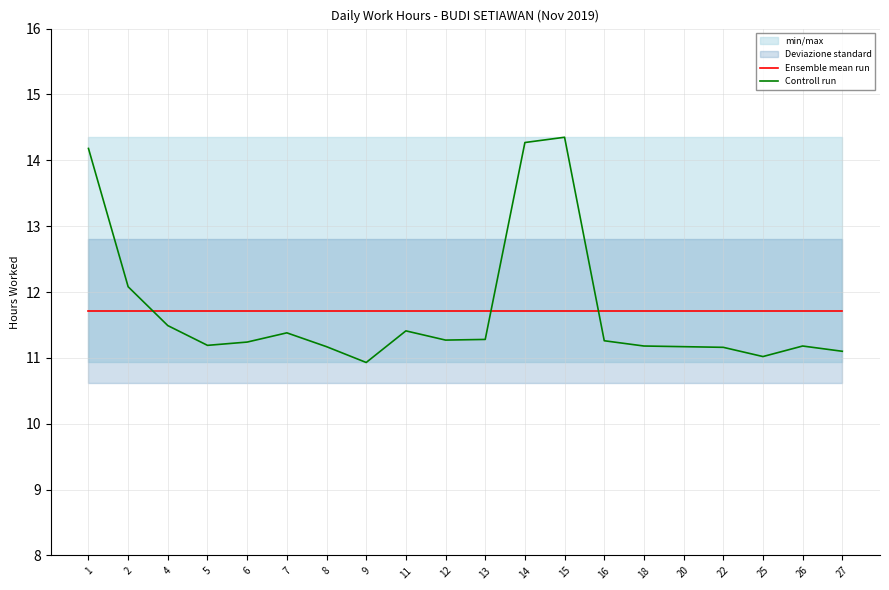

What is the value of the Controll run point at the 2nd from the left?

12.1